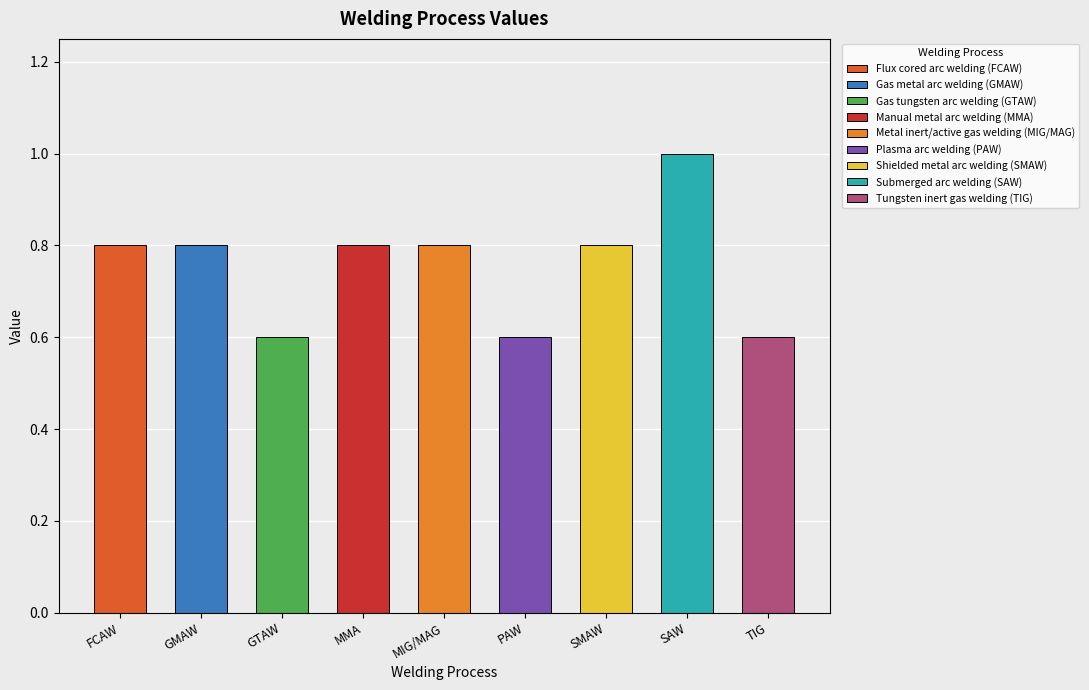

Which label corresponds to the largest value in the chart?

Submerged arc welding (SAW)